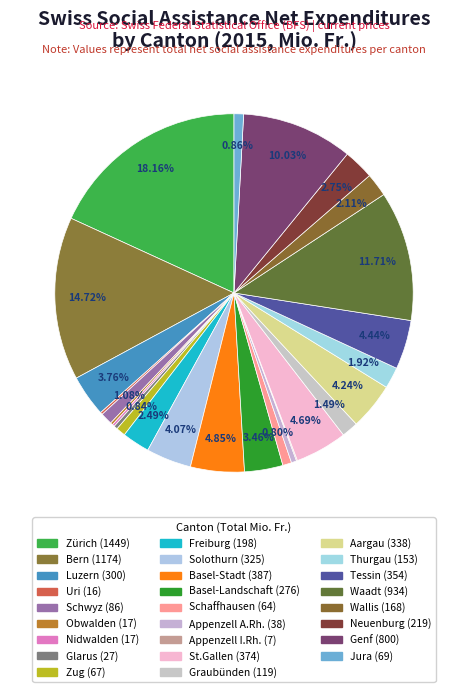

True or false: Genf accounts for 1% of the total.

False